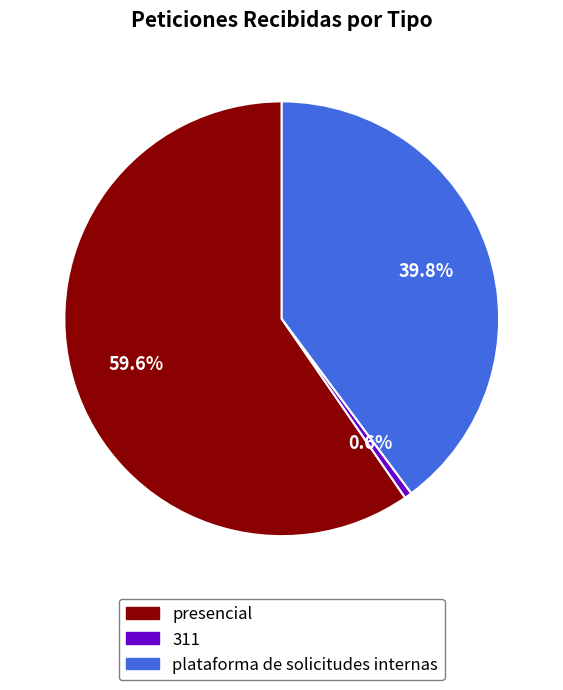

Which slice is the largest?

presencial